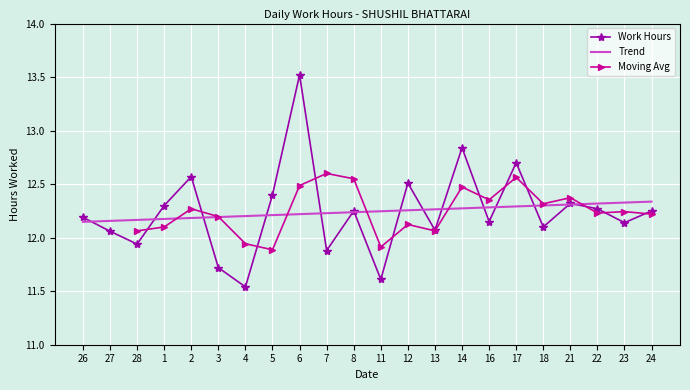

Is it true that Trend equals 22.0 at 24?

False